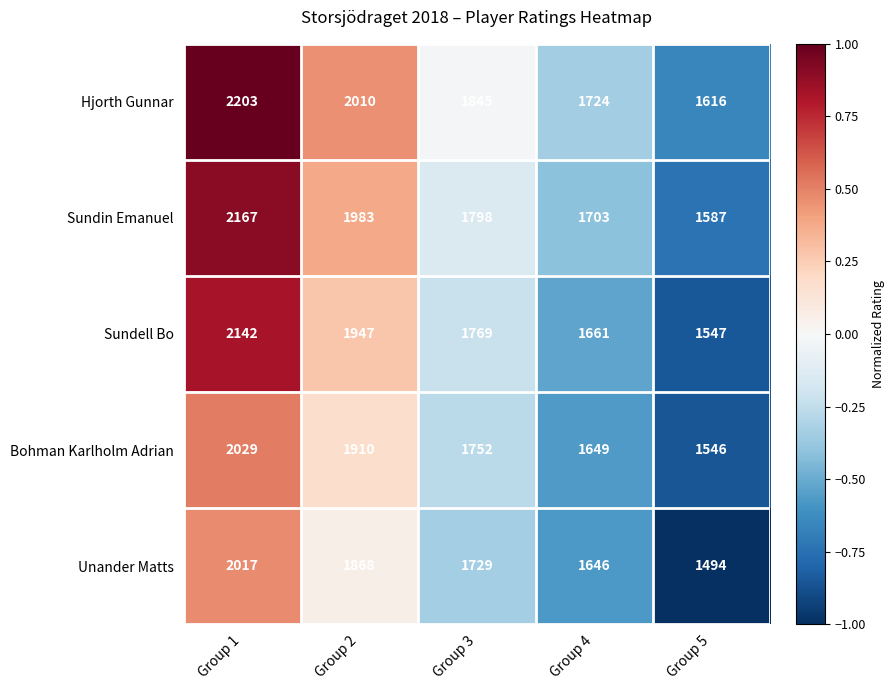

What is the average value of the Unander Matts series?

1751